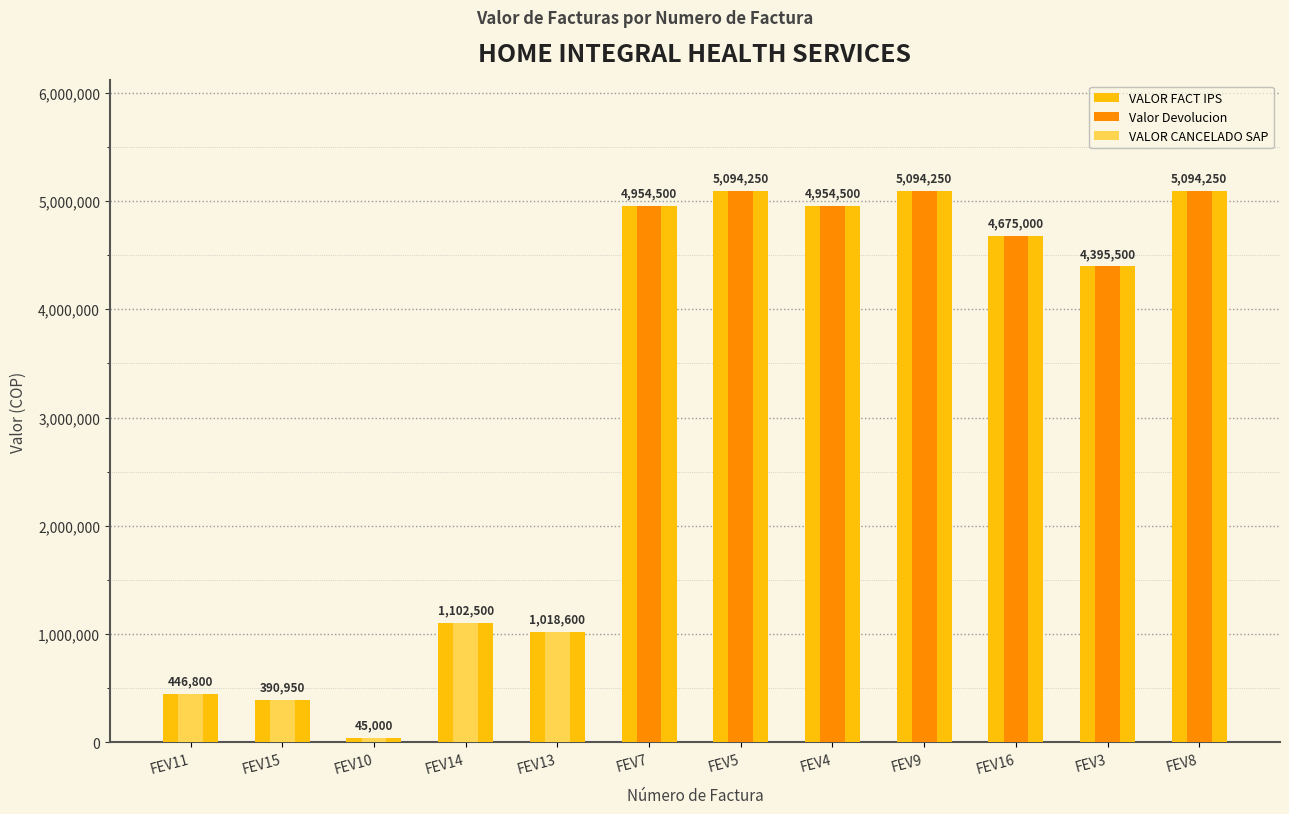

How many data points in VALOR CANCELADO SAP are above 0?

5